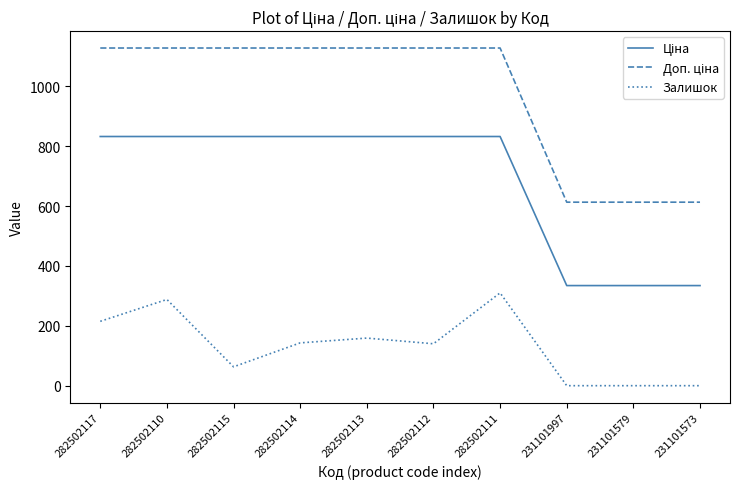

True or false: Залишок has a value of 447.6 at 282502111.

False